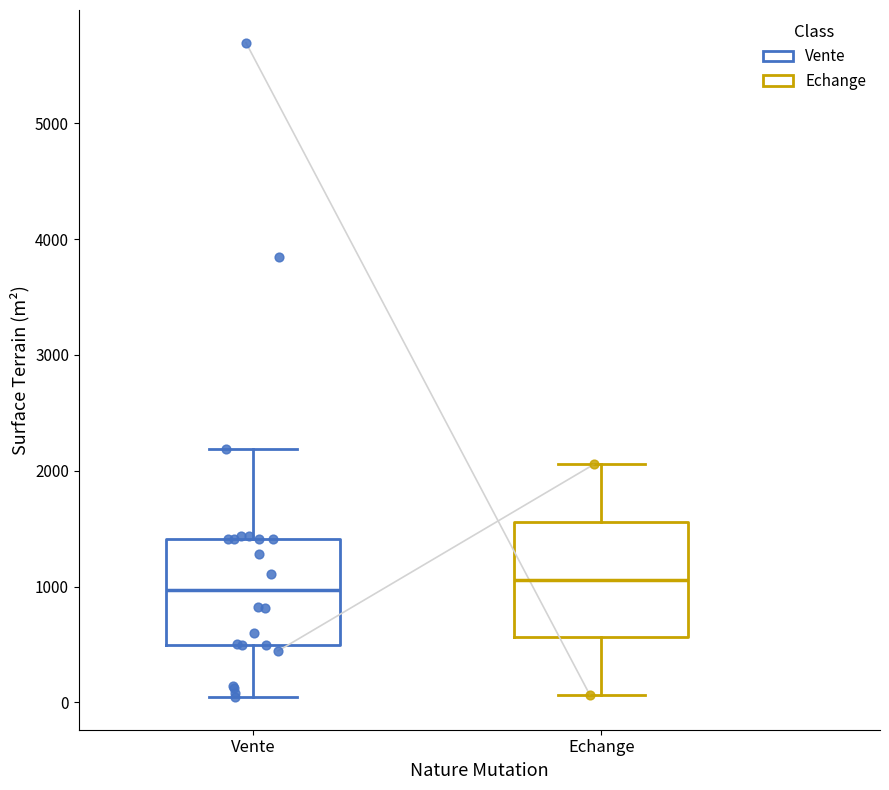

Reading left to right, transcribe this box plot: for each box, give where its median line is, the range the box spans, and where its two whiskers end, as read against the y-axis. The values are not printed on the chart, so give them approximately, as read against the axis.

Vente: median 1000, box 500 to 1400, whiskers 0 to 2200
Echange: median 1100, box 600 to 1600, whiskers 100 to 2100